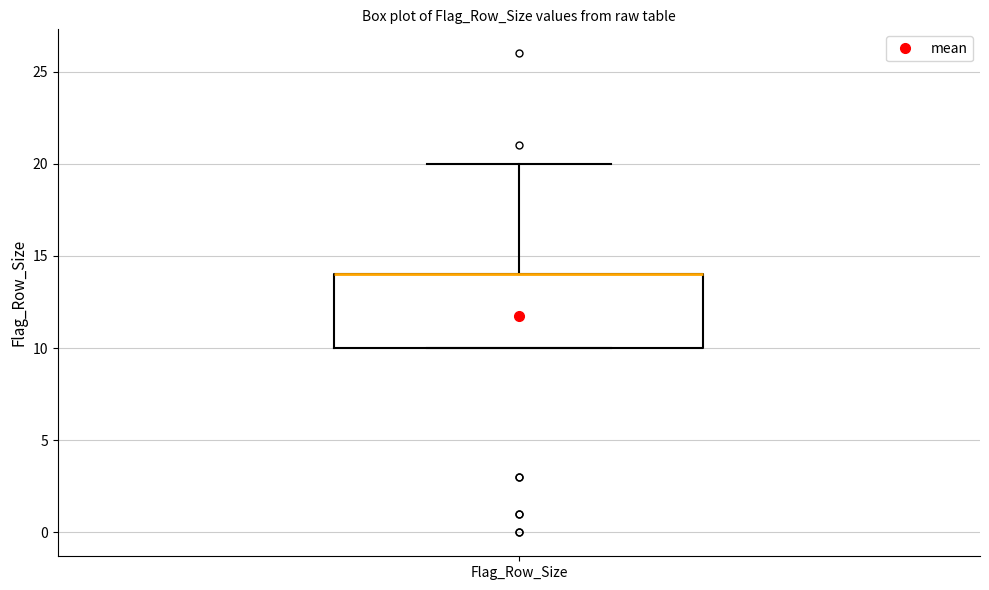

Transcribe this box plot: give where the median line is, the range the box spans, and where the two whiskers end, as read against the y-axis. The values are not printed on the chart, so give them approximately, as read against the axis.

median 14 (drawn on the box's upper edge), box 10 to 14, whiskers 10 to 20